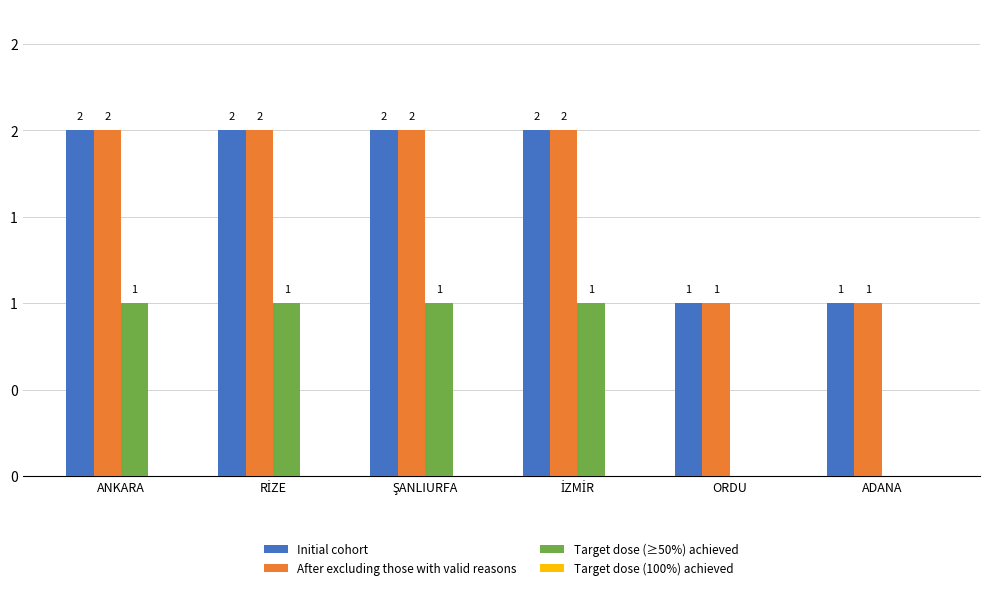

Are the bars grouped side by side (vs. stacked)?

Yes